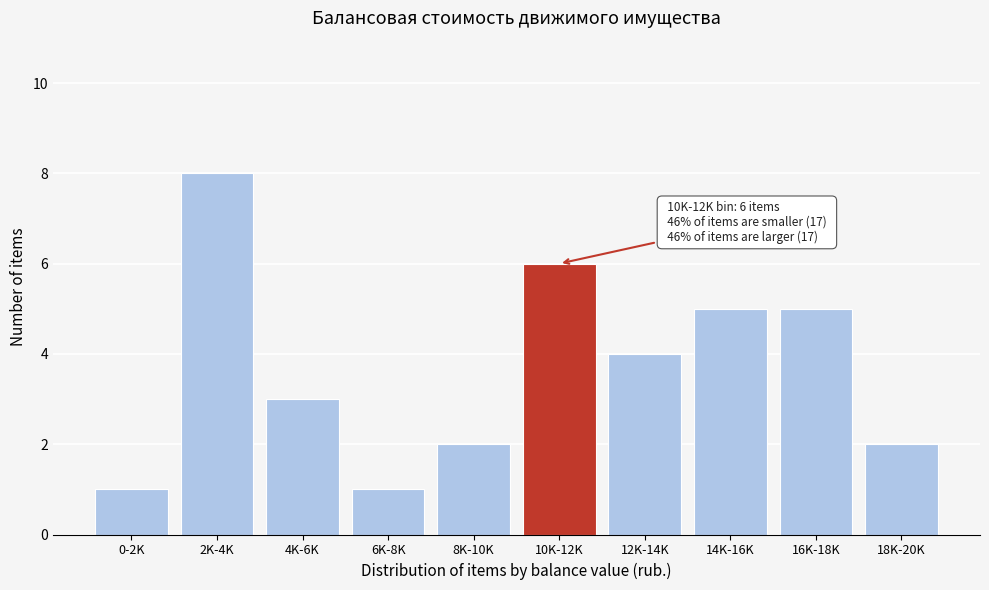

Reading right to left, extract all data points from this chart.

2	5	5	4	6	2	1	3	8	1